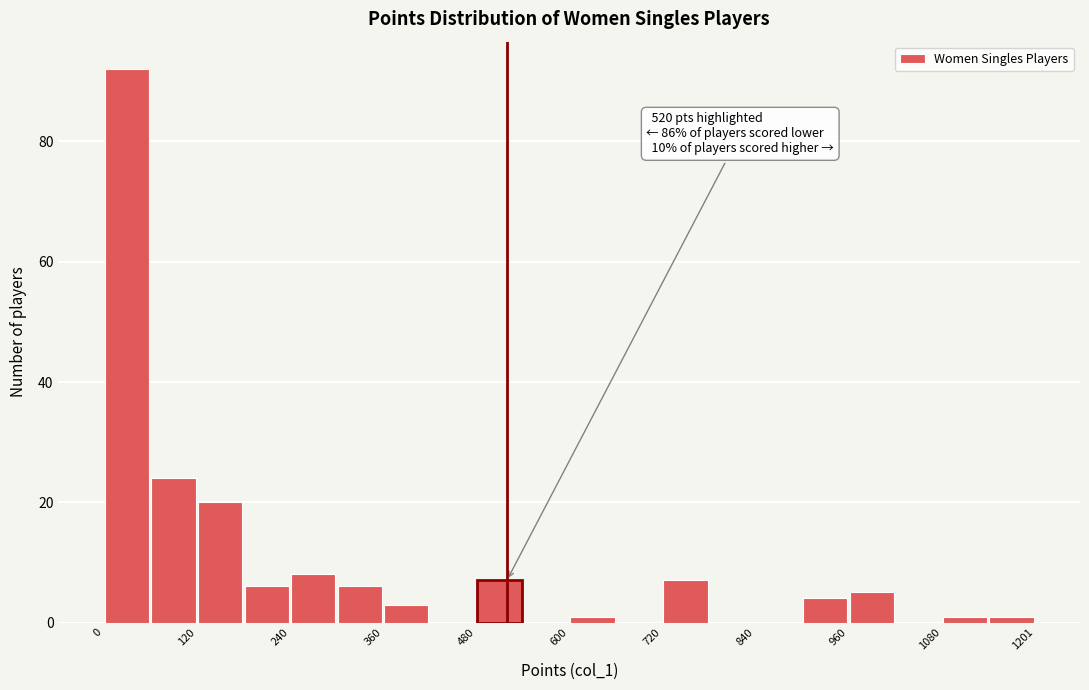

Around what value on the x-axis is the tallest bar? Give the approximate position of its centre, as read against the axis.

40